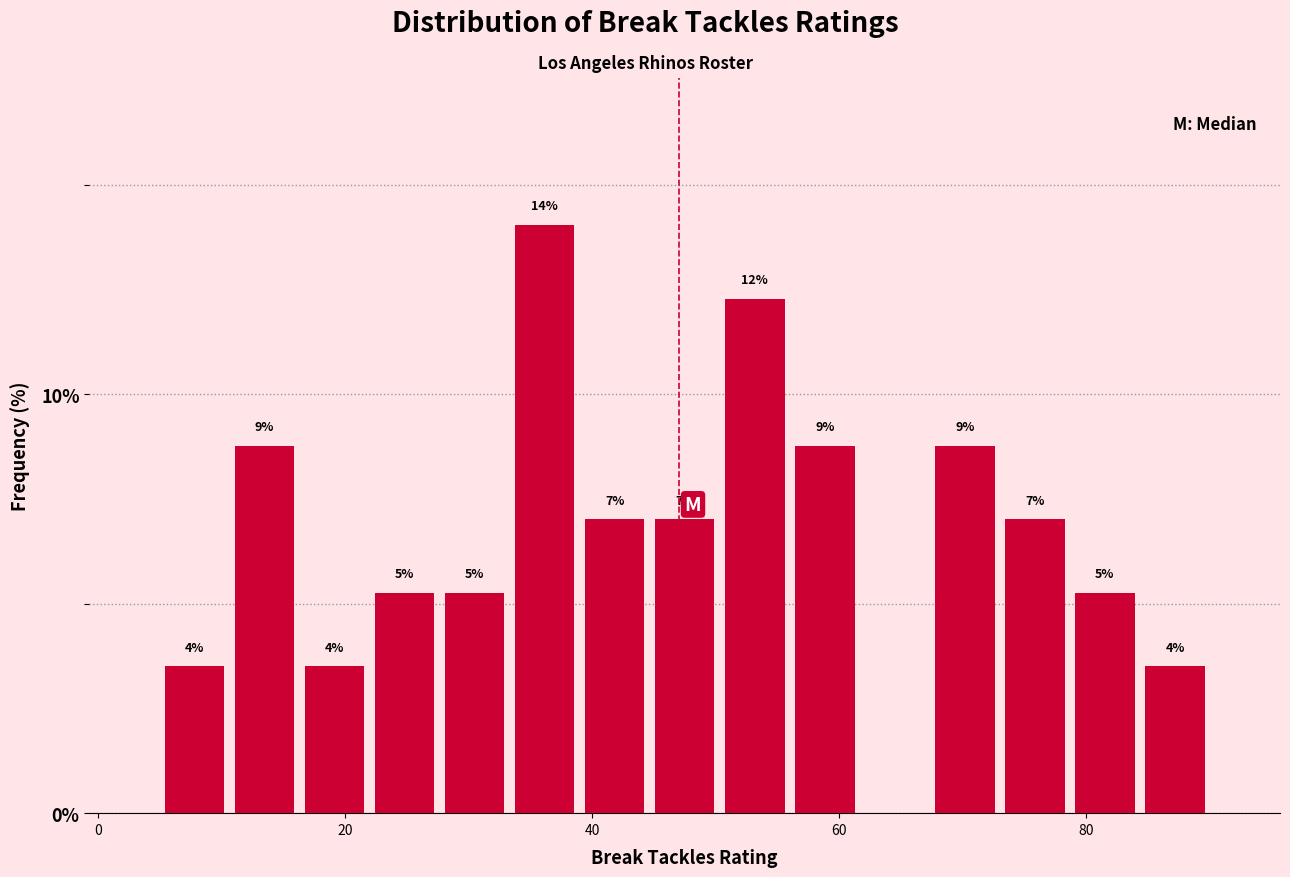

Around what value on the x-axis is the tallest bar? Give the approximate position of its centre, as read against the axis.

36